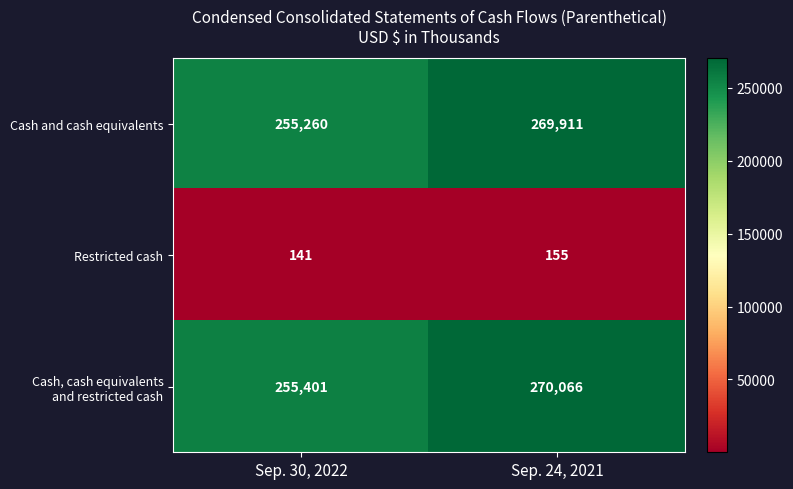

What is the total value across all series at Sep. 30, 2022?

510802